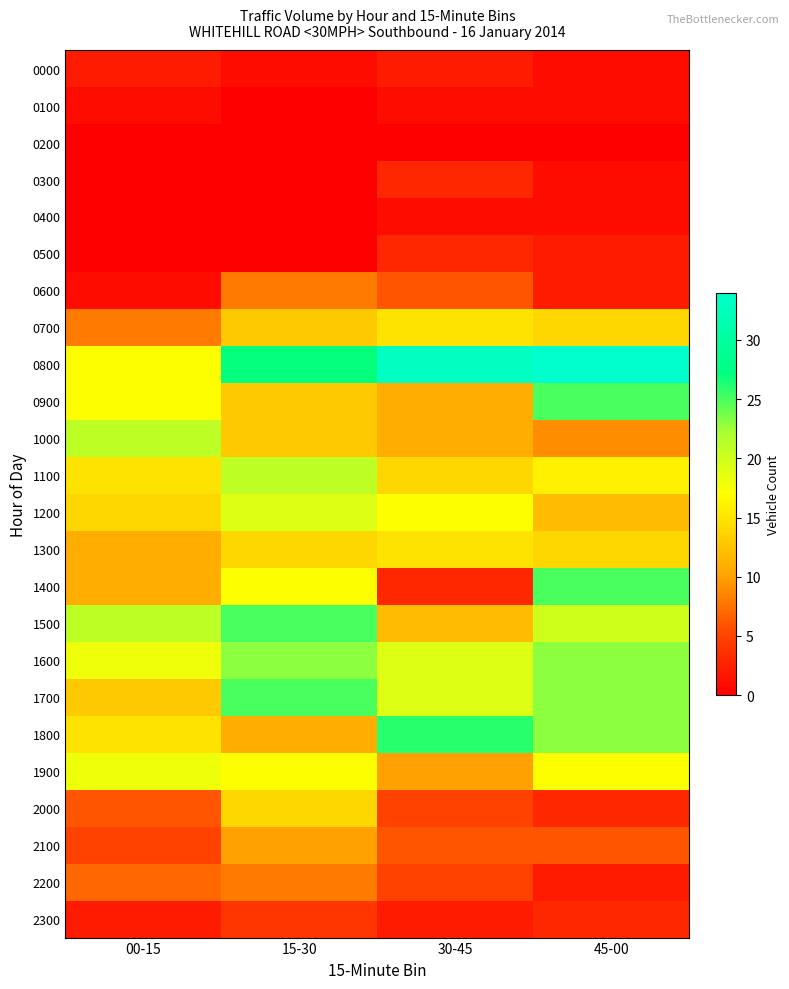

What is the difference between the highest and lowest values at 00-15?

21